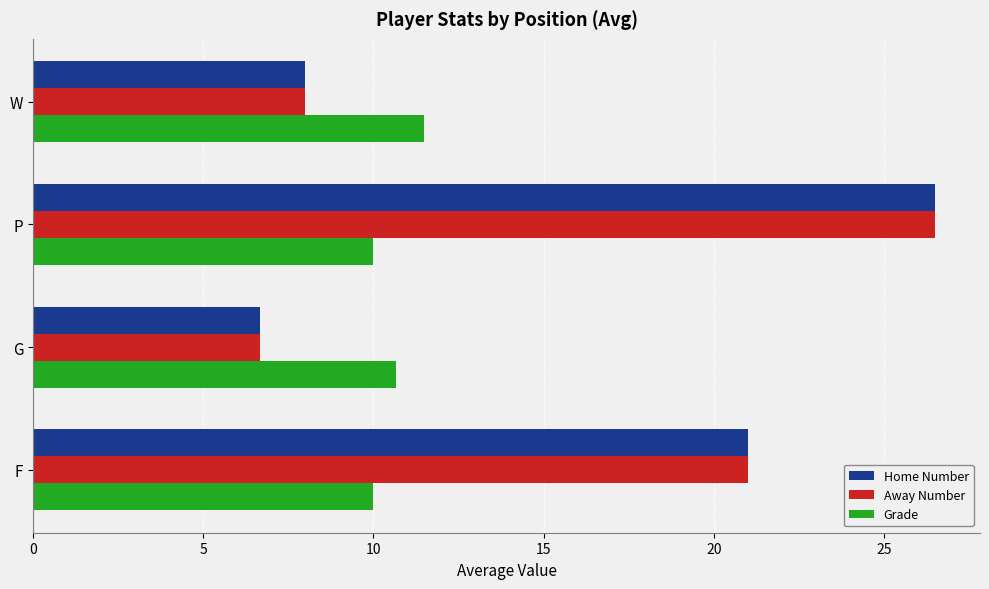

Count the number of data series in this chart.

3